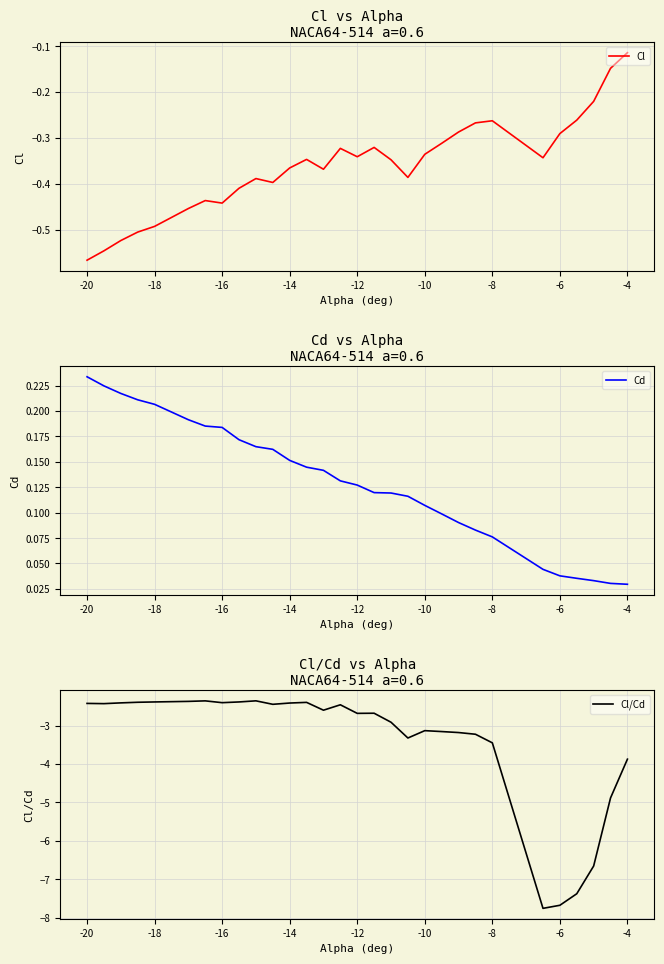

What is the difference between the second highest and minimum values in the Cl/Cd series?

5.4